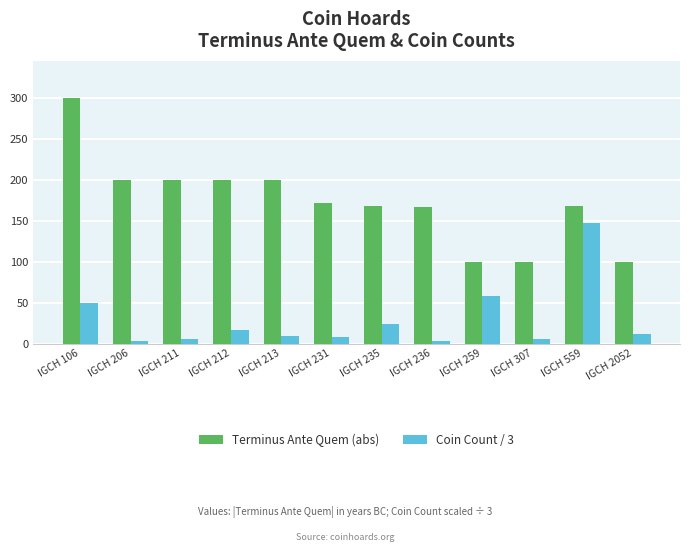

What is the sum of all Terminus Ante Quem (abs) values?

2074.0